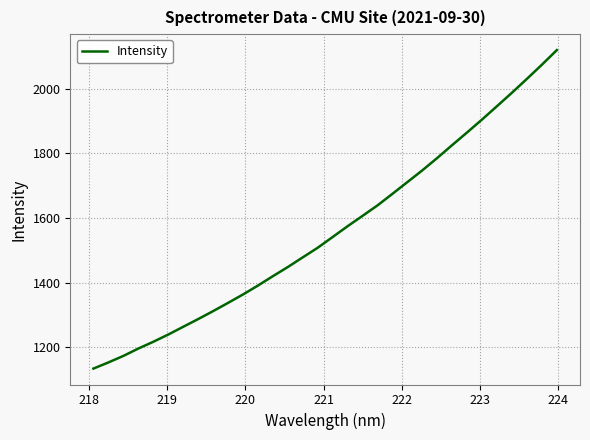

What is the minimum value shown in the chart?

1134.1